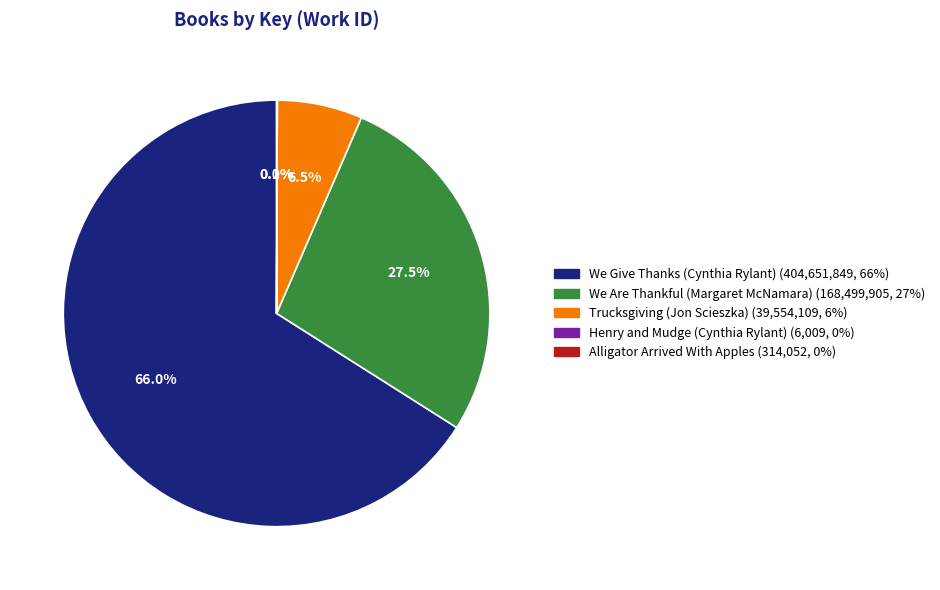

What portion of the pie excludes Trucksgiving (Jon Scieszka)?

93.5%